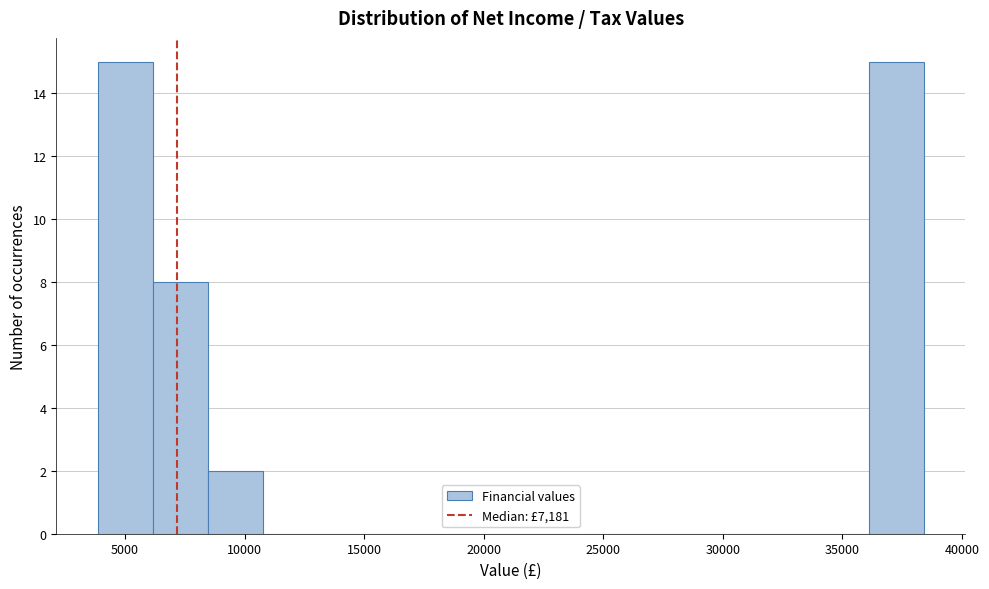

Reading left to right, transcribe this chart: for each bar, give the range it covers on the x-axis and its height. Neither the bar edges nor the heights are printed on the chart, so give them approximately, as read against the axes.

4000 to 6000: 15
6000 to 8500: 8
8500 to 11000: 2
11000 to 13000: 0
13000 to 15500: 0
15500 to 17500: 0
17500 to 20000: 0
20000 to 22500: 0
22500 to 24500: 0
24500 to 27000: 0
27000 to 29000: 0
29000 to 31500: 0
31500 to 34000: 0
34000 to 36000: 0
36000 to 38500: 15